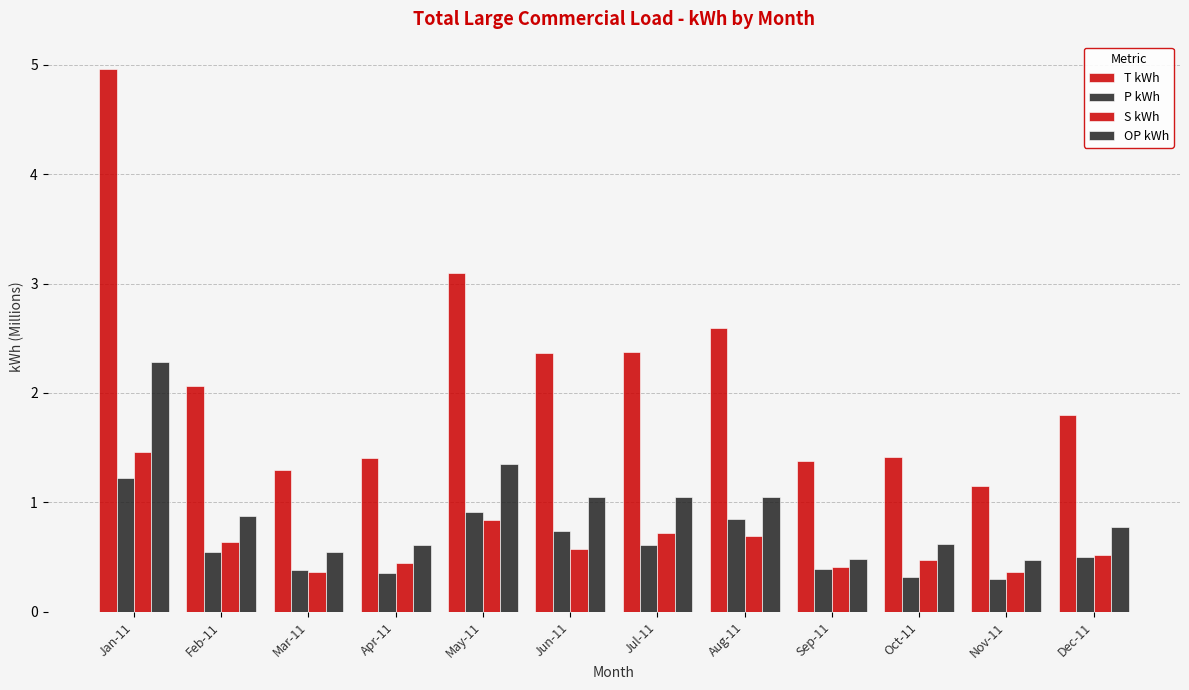

What is the sum of all OP kWh values?

11.2